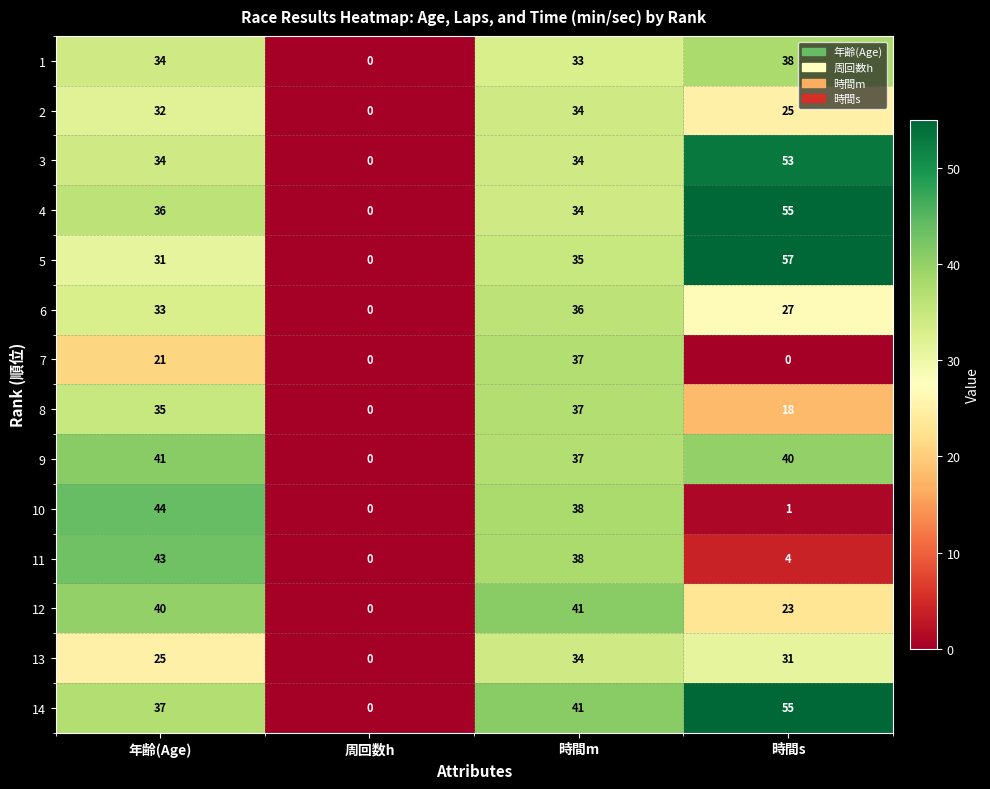

Which series has the largest total across all categories?

14